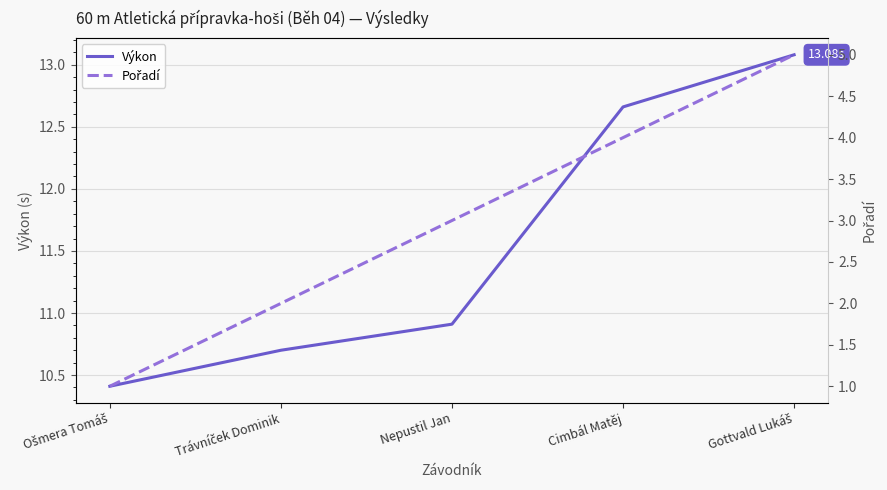

True or false: Výkon and Pořadí intersect in this chart.

False